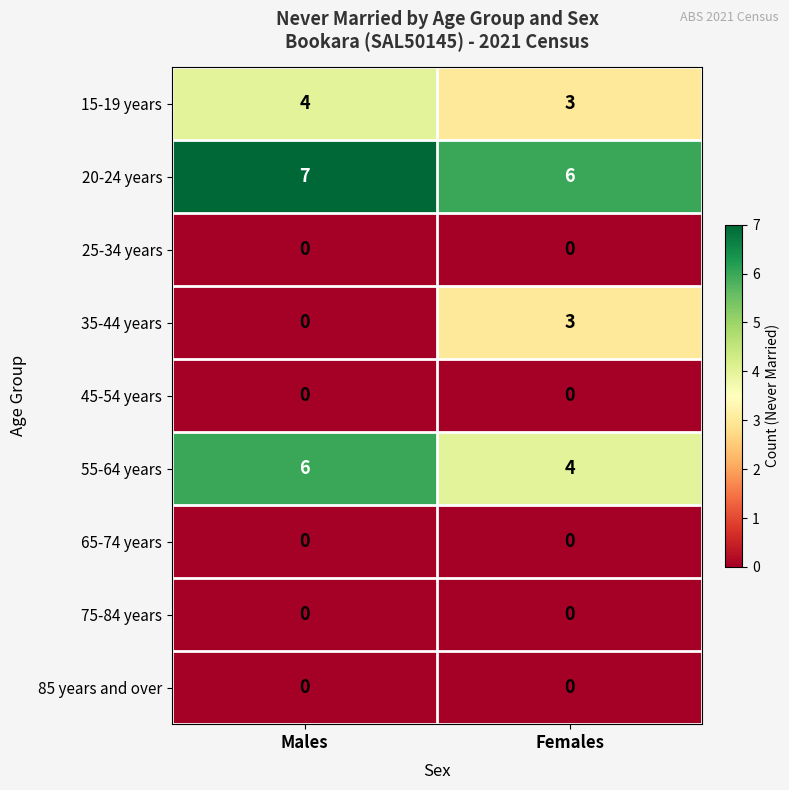

What is the sum of the 15-19 years values at Males and Females?

7